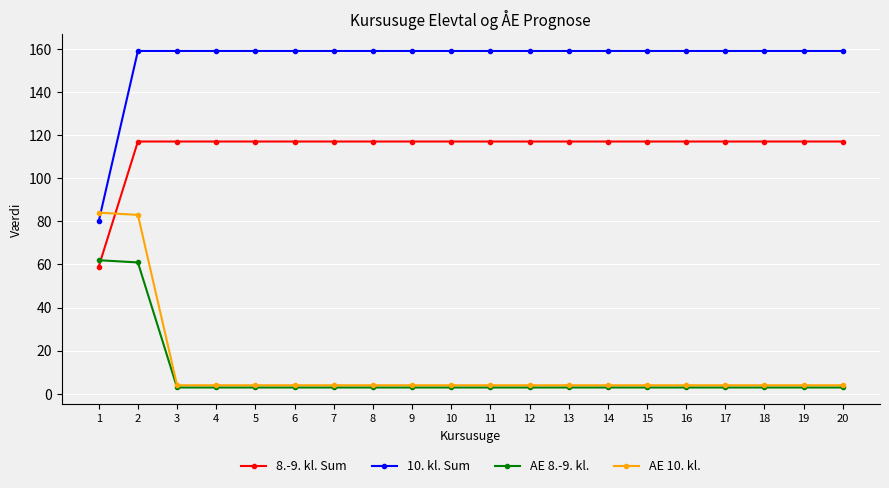

Reading left to right, list all the values displayed in this chart.

8.-9. kl. Sum: 1=59.0	2=117.0	3=117.0	4=117.0	5=117.0	6=117.0	7=117.0	8=117.0	9=117.0	10=117.0	11=117.0	12=117.0	13=117.0	14=117.0	15=117.0	16=117.0	17=117.0	18=117.0	19=117.0	20=117.0
10. kl. Sum: 1=80.0	2=159.0	3=159.0	4=159.0	5=159.0	6=159.0	7=159.0	8=159.0	9=159.0	10=159.0	11=159.0	12=159.0	13=159.0	14=159.0	15=159.0	16=159.0	17=159.0	18=159.0	19=159.0	20=159.0
AE 8.-9. kl.: 1=62.0	2=60.9	3=2.9	4=2.9	5=2.9	6=2.9	7=2.9	8=2.9	9=2.9	10=2.9	11=2.9	12=2.9	13=2.9	14=2.9	15=2.9	16=2.9	17=2.9	18=2.9	19=2.9	20=2.9
AE 10. kl.: 1=84.0	2=83.0	3=4.0	4=4.0	5=4.0	6=4.0	7=4.0	8=4.0	9=4.0	10=4.0	11=4.0	12=4.0	13=4.0	14=4.0	15=4.0	16=4.0	17=4.0	18=4.0	19=4.0	20=4.0